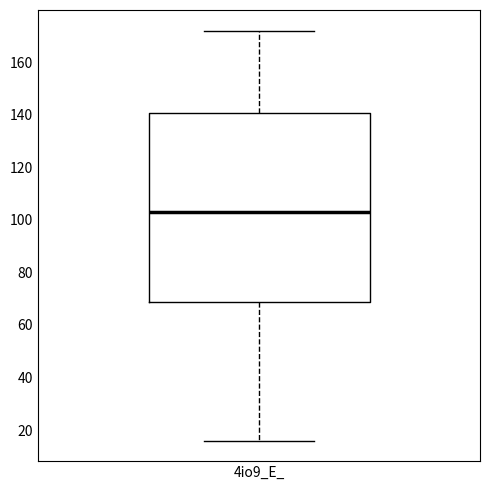

Read this box plot against the y-axis: the position of the median line, the range covered by the box, and the ends of both whiskers. The values are not printed on the chart, so give them approximately, as read against the axis.

median 104, box 68 to 140, whiskers 16 to 172